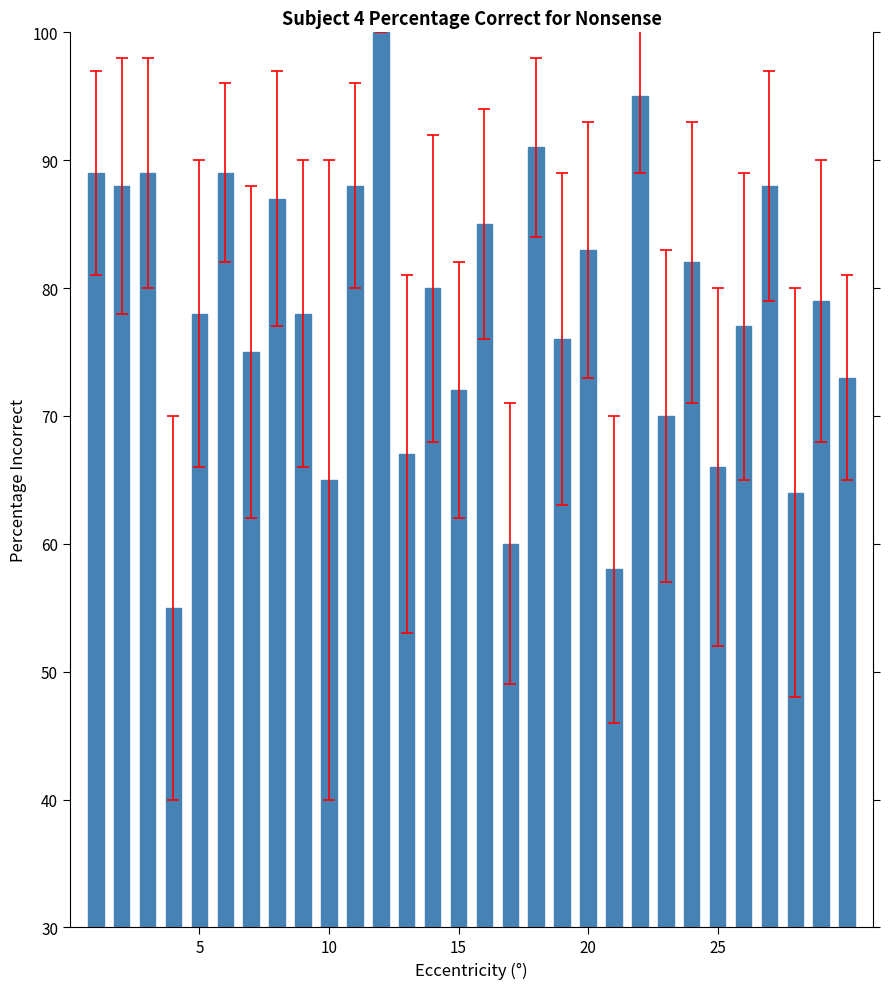

What is the smallest value displayed?

55